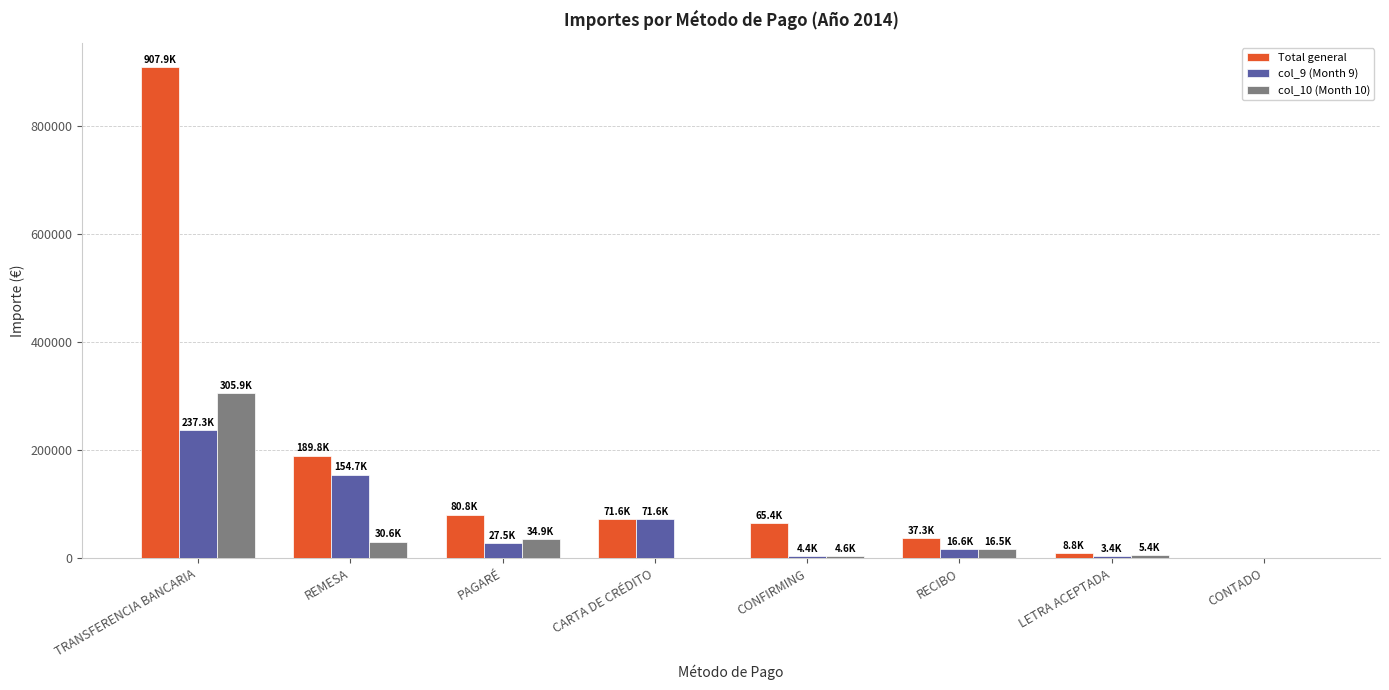

Is it true that col_10 (Month 10) equals 34930.4 at PAGARÉ?

True